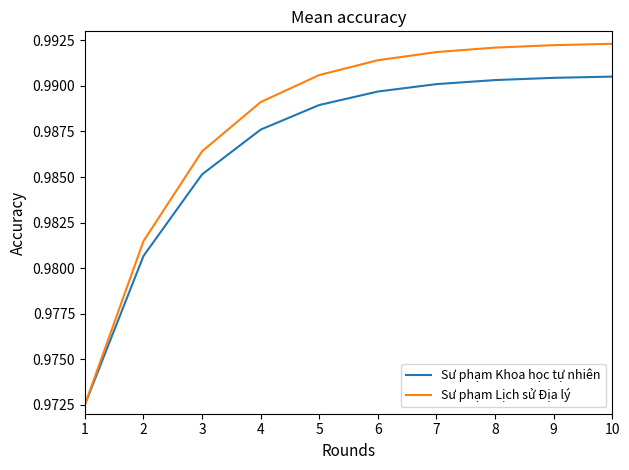

Which series has the largest total across all categories?

Sư phạm Lịch sử Địa lý